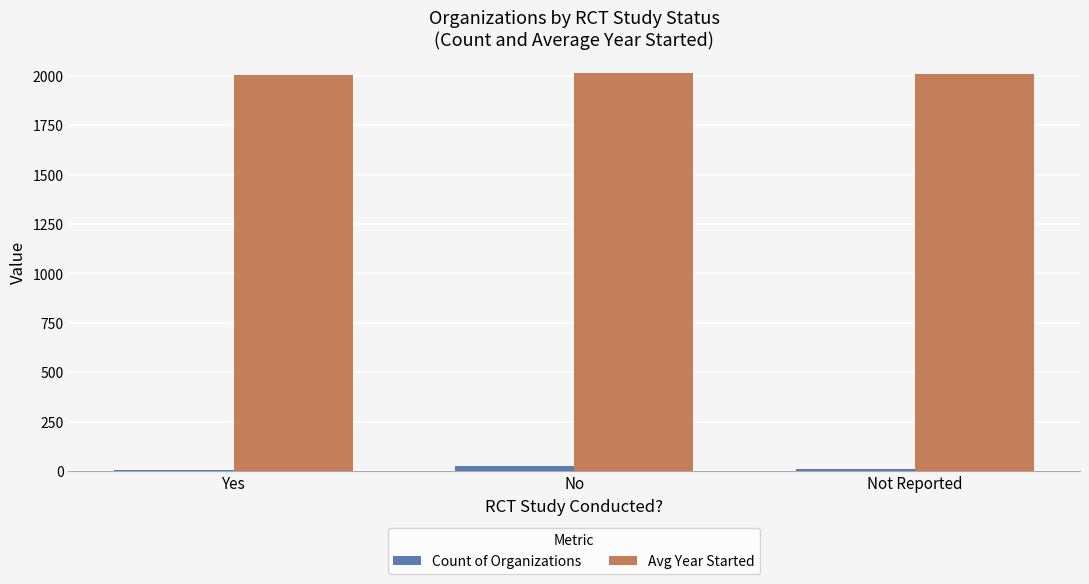

At how many categories does at least one series exceed 1136?

3